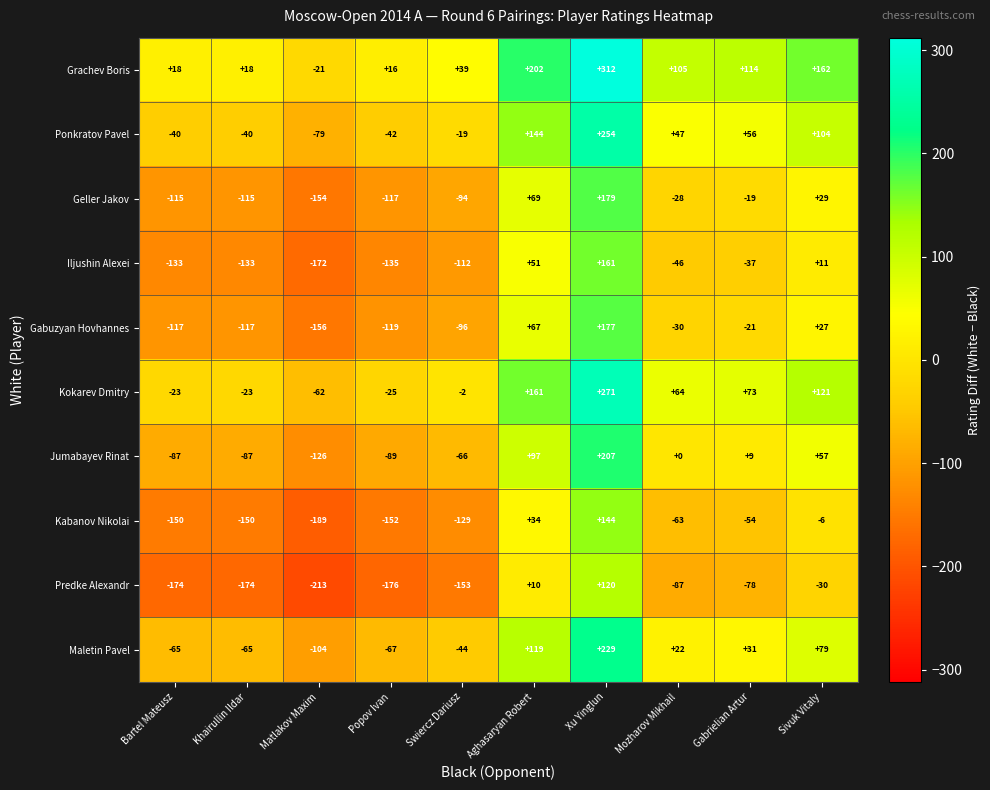

What is the difference between the maximum and minimum values in the Gabuzyan Hovhannes series?

333